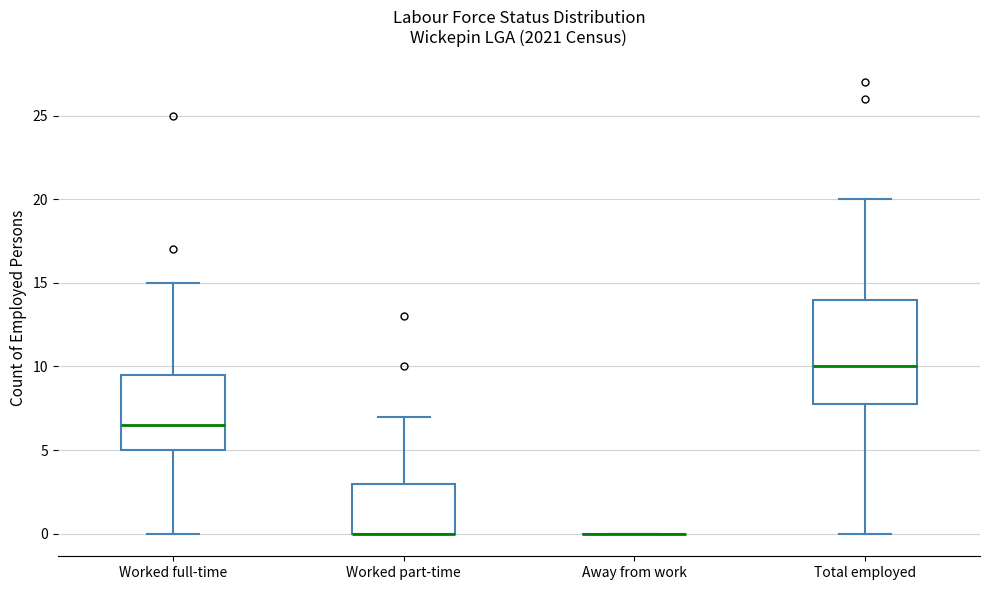

Reading left to right, transcribe this box plot: for each box, give where its median line is, the range the box spans, and where its two whiskers end, as read against the y-axis. The values are not printed on the chart, so give them approximately, as read against the axis.

Worked full-time: median 6.5, box 5.0 to 9.5, whiskers 0.0 to 15.0
Worked part-time: median 0.0 (drawn on the box's lower edge), box 0.0 to 3.0, whiskers 0.0 to 7.0
Away from work: box collapsed to a line at 0.0, whiskers 0.0 to 0.0
Total employed: median 10.0, box 8.0 to 14.0, whiskers 0.0 to 20.0